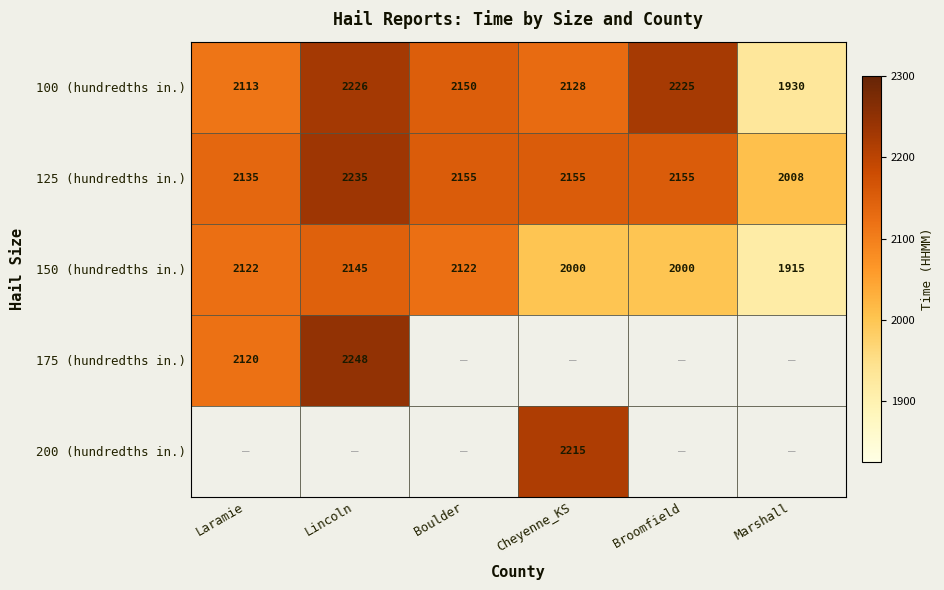

True or false: 150 (hundredths in.) has a value of 493 at Boulder.

False